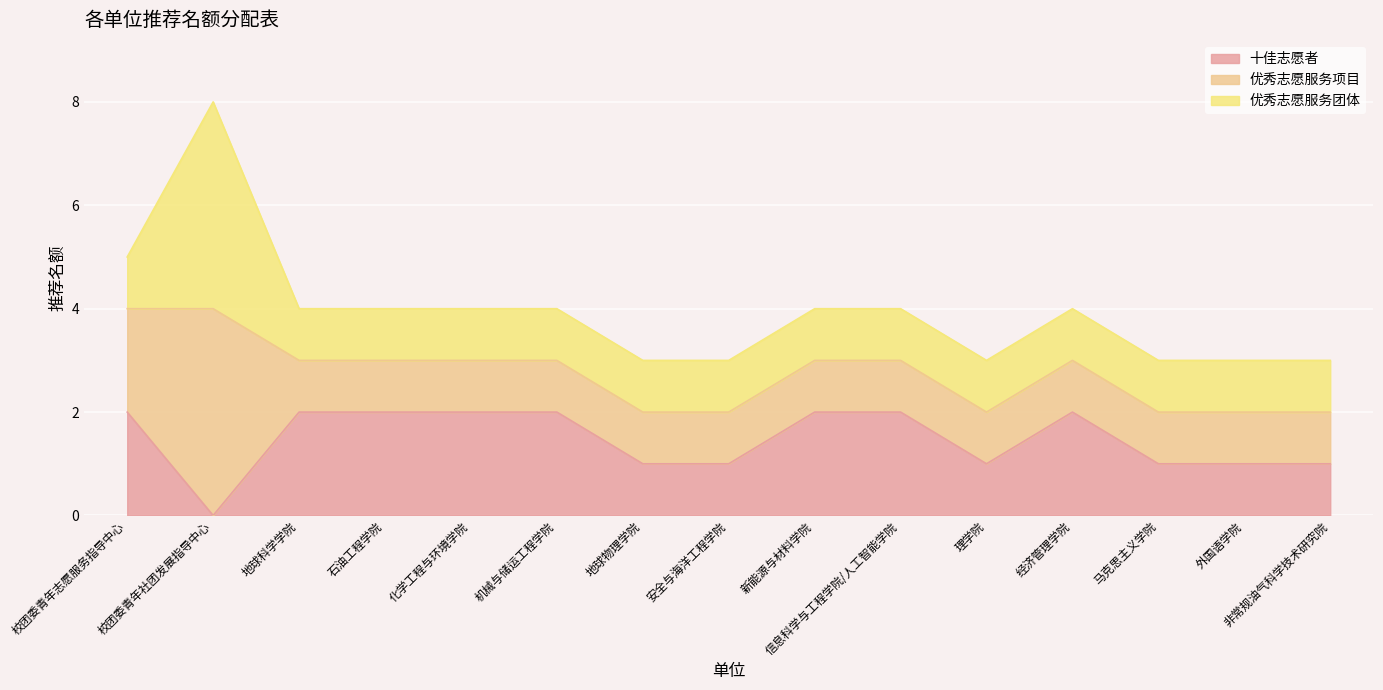

How many interior local peaks does the 优秀志愿服务团体 series have?

1